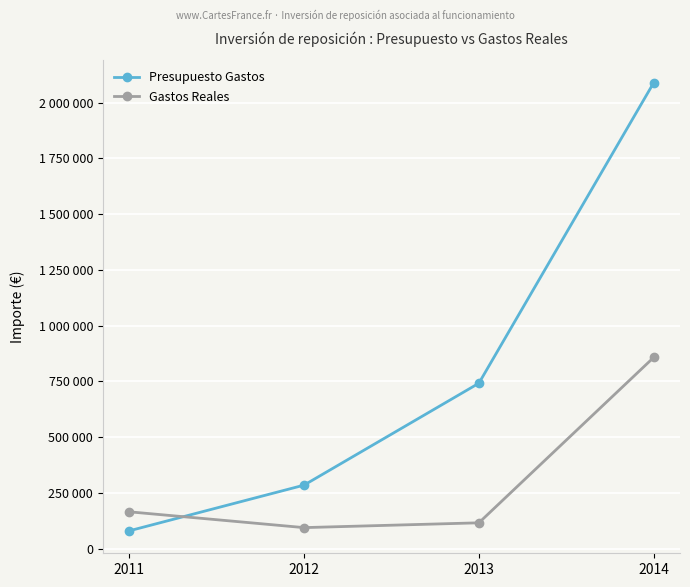

What are all the series names shown in the legend?

Presupuesto Gastos, Gastos Reales